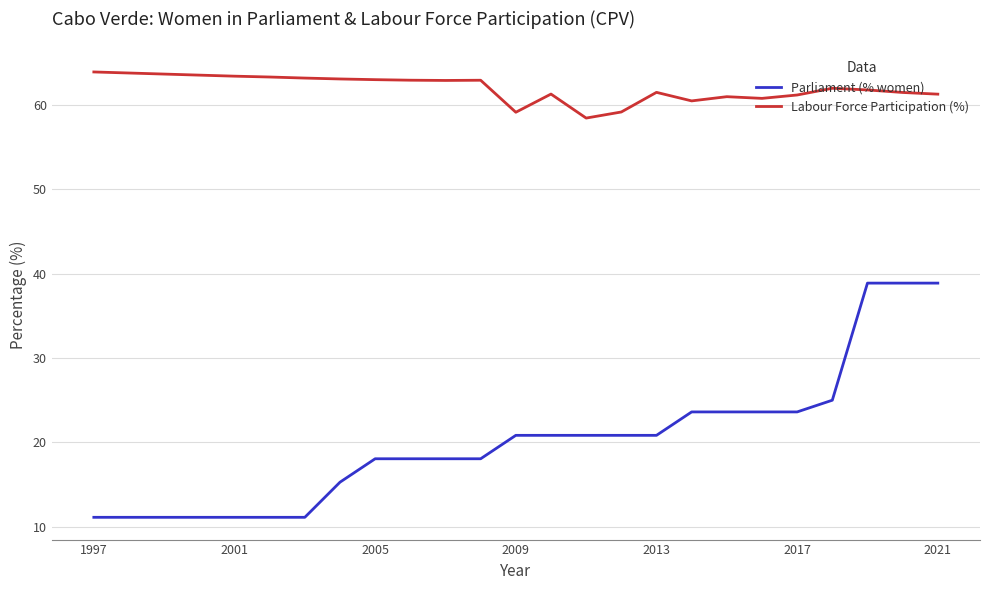

List the series in order of their overall mean, lowest first.

Parliament (% women), Labour Force Participation (%)